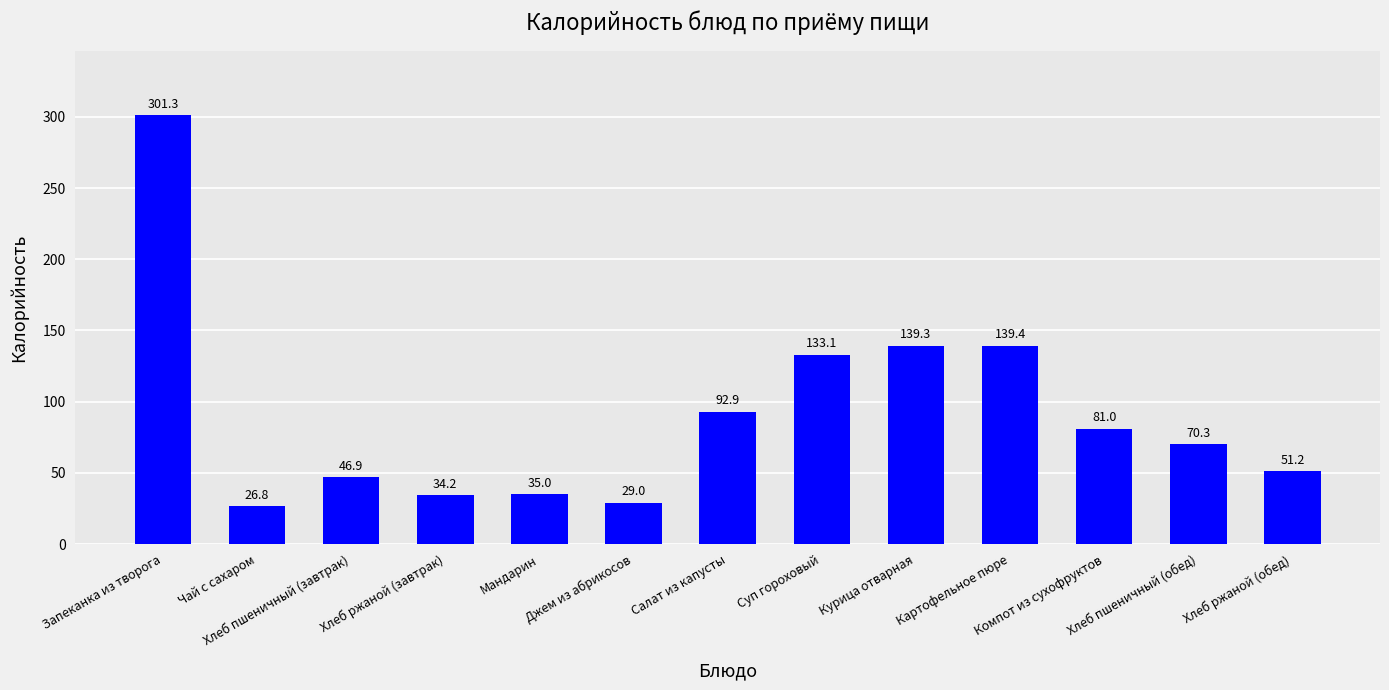

What is the change in value from Хлеб пшеничный (завтрак) to Картофельное пюре?

+92.5